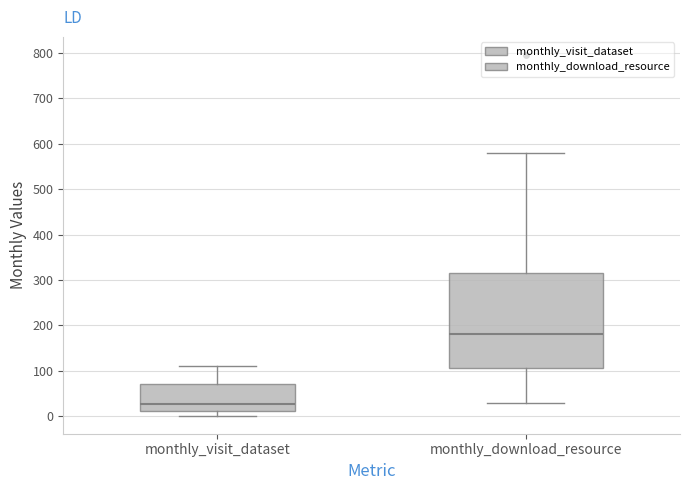

Where is the upper edge of the box for monthly_download_resource on the y-axis? The values are not printed on the chart, so give them approximately, as read against the axis.

320